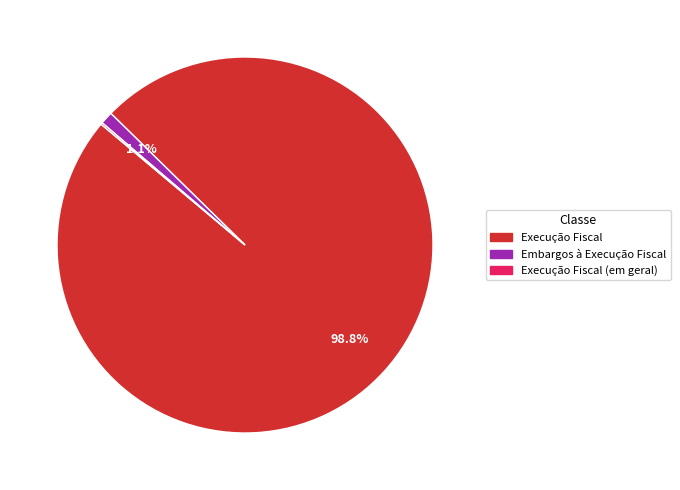

Which slice represents more than half of the pie?

Execução Fiscal